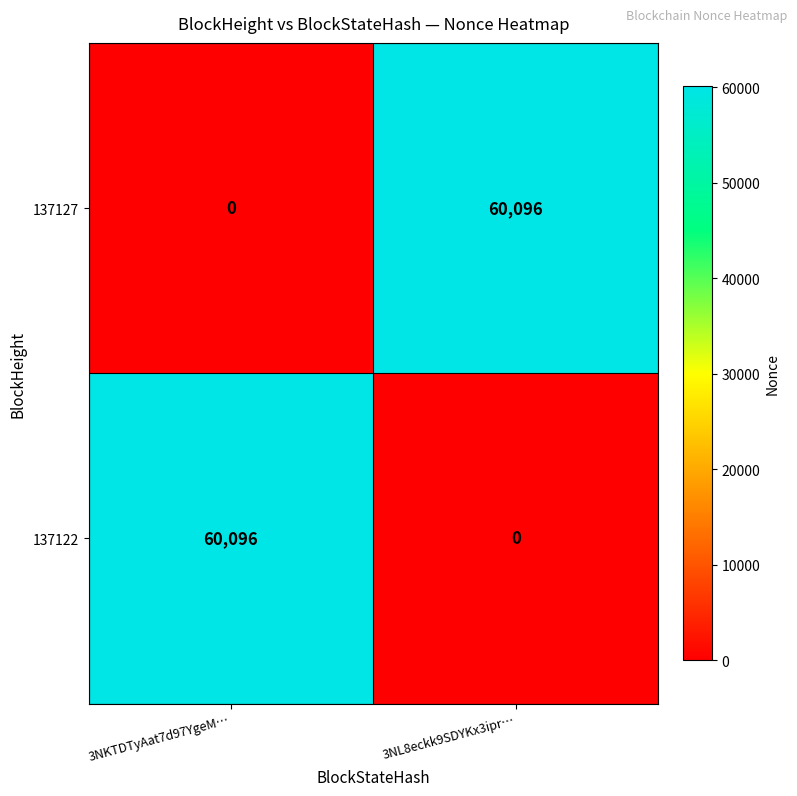

The value of 137122 at 3NL8eckk9SDYKx3ipr… is 0. True or false?

True